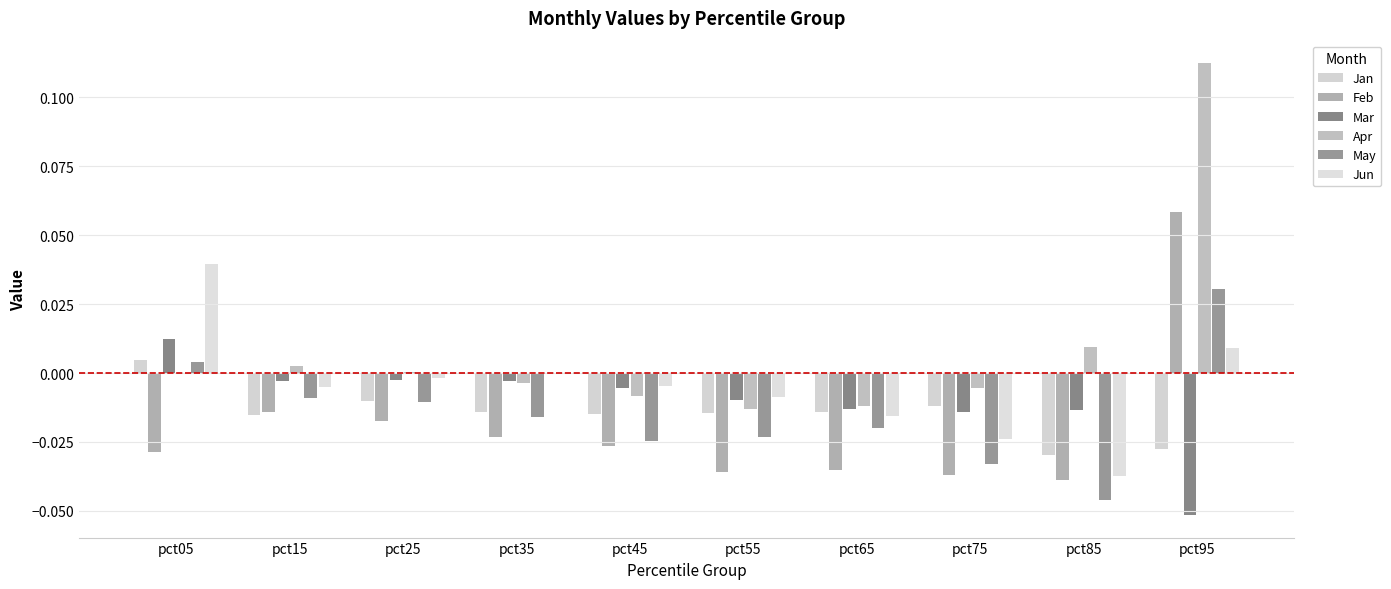

Which label corresponds to the largest value in the chart?

pct95